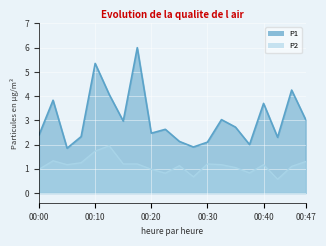

Reading right to left, transcribe all the data shown in this chart.

P1: 3.0	4.2	2.3	3.7	2.0	2.7	3.0	2.1	1.9	2.1	2.6	2.5	6.0	3.0	4.1	5.3	2.3	1.9	3.8	2.4
P2: 1.3	1.1	0.6	1.2	0.8	1.1	1.2	1.2	0.7	1.1	0.8	1.0	1.2	1.2	1.9	1.7	1.2	1.2	1.3	1.0